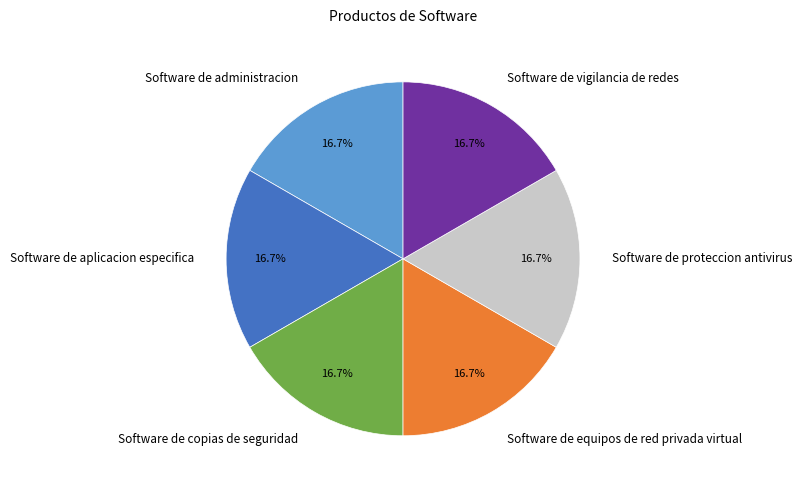

True or false: Software de vigilancia de redes accounts for 28% of the total.

False